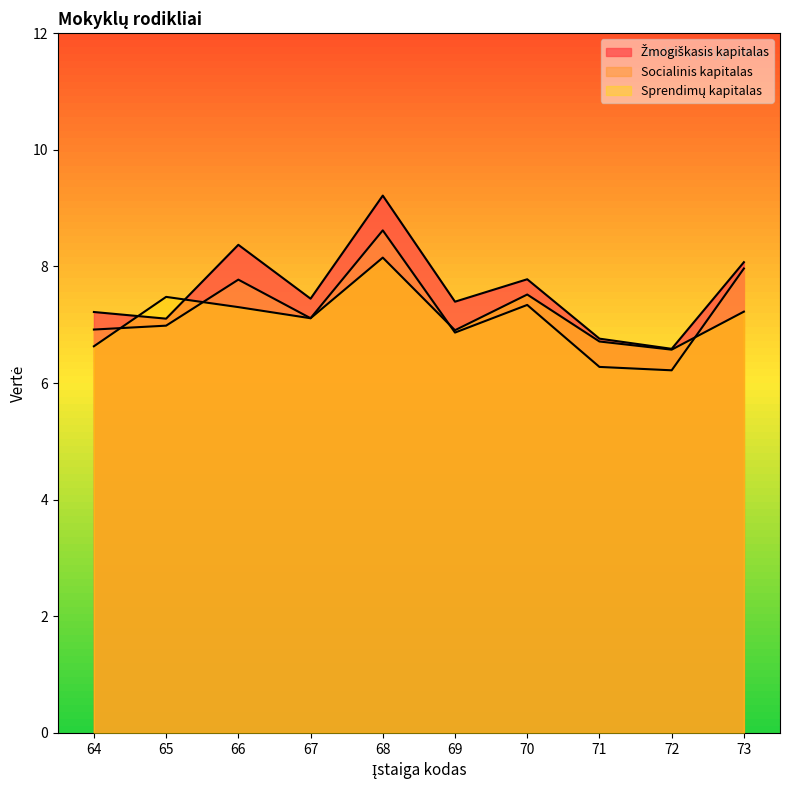

What is the approximate value of Sprendimų kapitalas at 64?

6.6